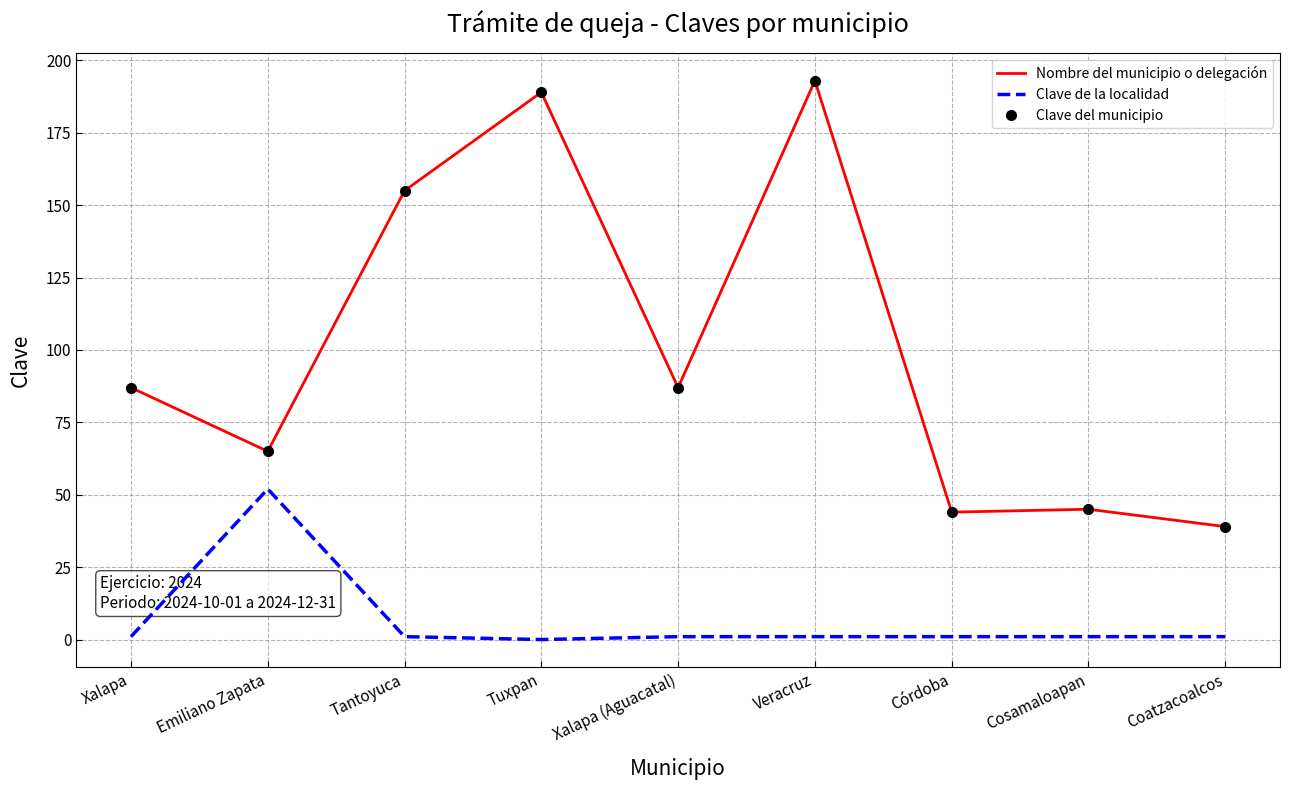

Is this an area chart (filled region under the line)?

No